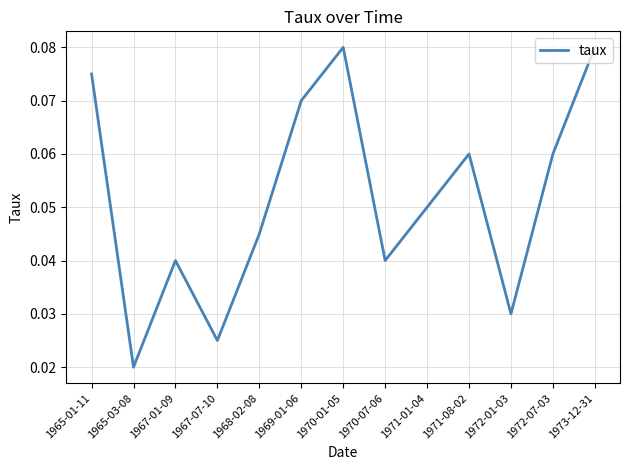

What position from the left is 1967-07-10?

4